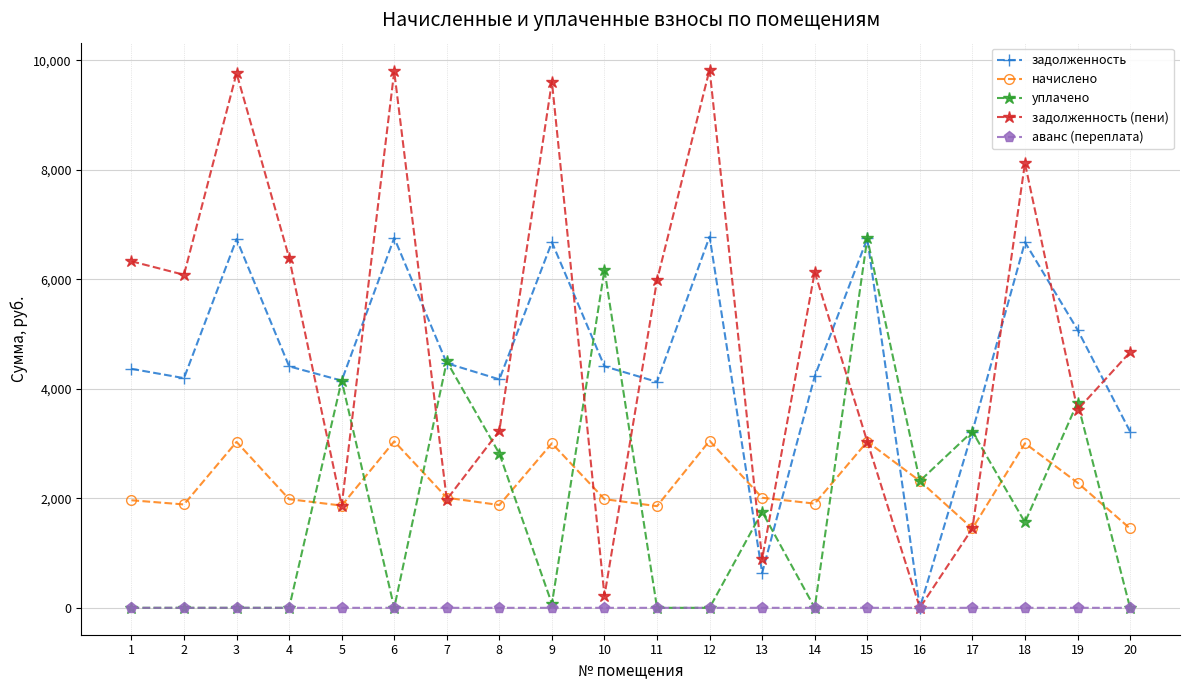

Where do задолженность and начислено first cross each other?

12 and 13